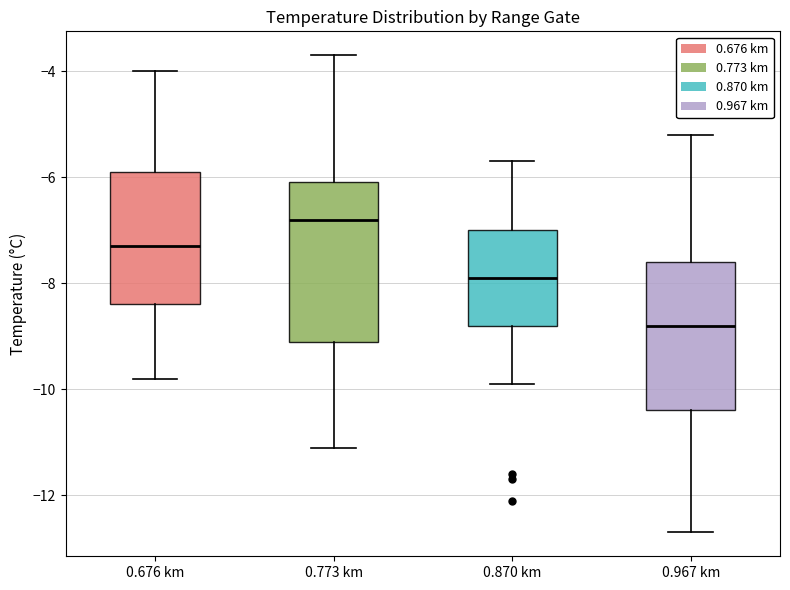

Which box's median line is the lowest?

0.967 km